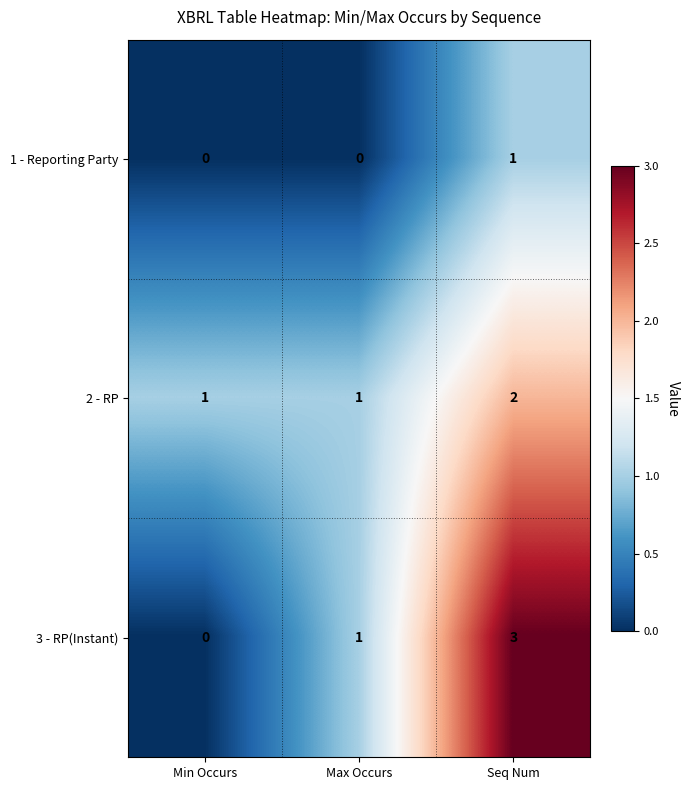

At which category is the sum across all series the highest?

Seq Num